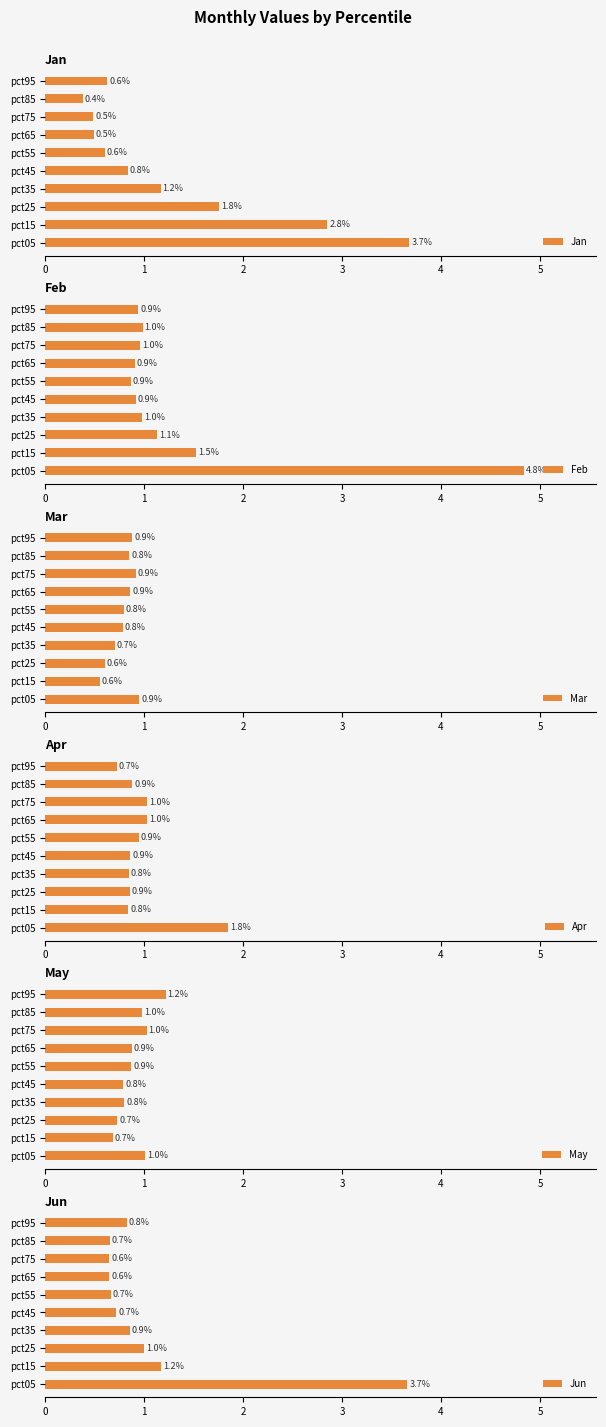

The May series shows 0.9 at pct55. True or false?

True